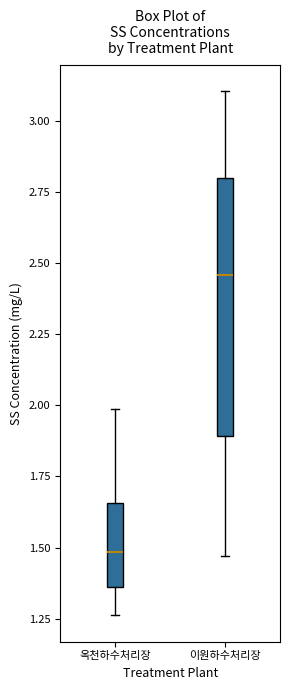

Reading left to right, read every box against the y-axis: the position of its median line, the range the box covers, and the ends of its whiskers. The values are not printed on the chart, so give them approximately, as read against the axis.

옥천하수처리장: median 1.50, box 1.35 to 1.65, whiskers 1.25 to 2.00
이원하수처리장: median 2.45, box 1.90 to 2.80, whiskers 1.45 to 3.10